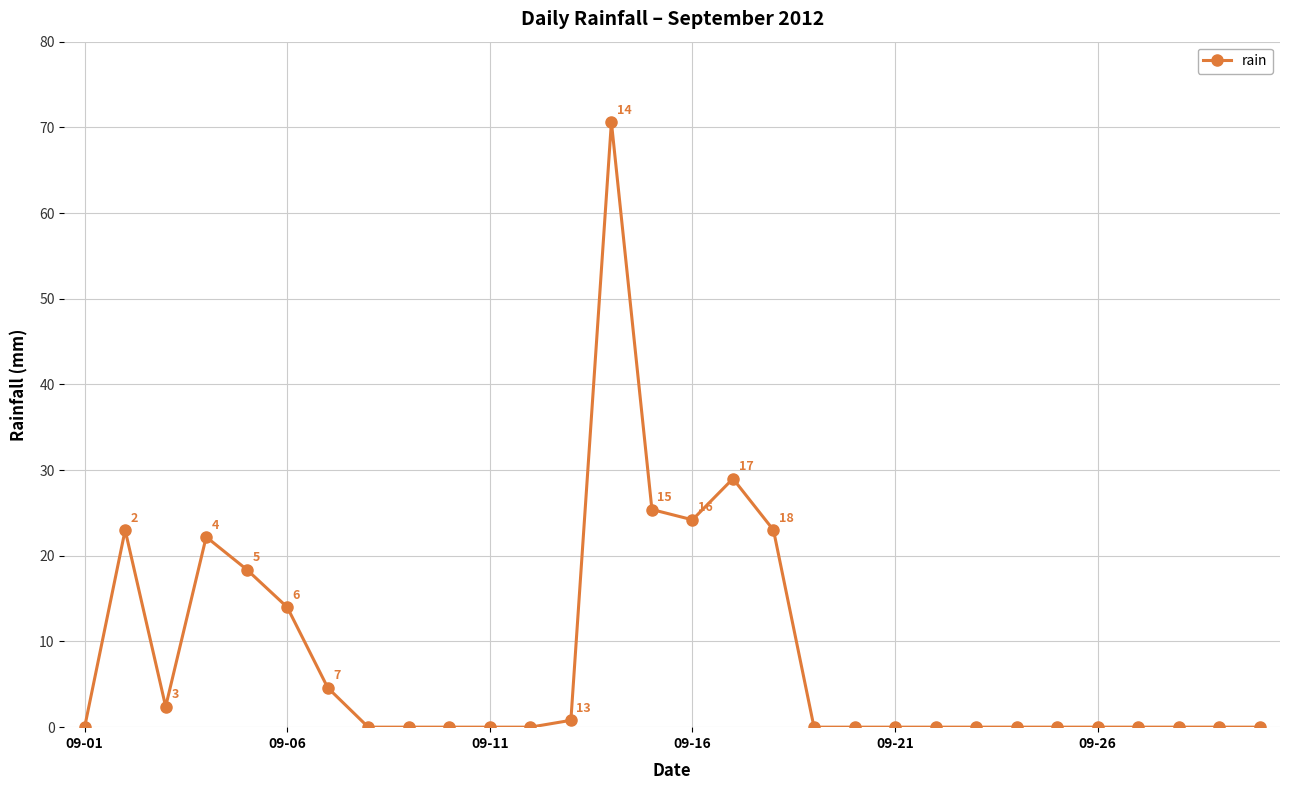

Reading right to left, transcribe all the data shown in this chart.

0.0	0.0	0.0	0.0	0.0	0.0	0.0	0.0	0.0	0.0	0.0	0.0	23.0	29.0	24.2	25.4	70.6	0.8	0.0	0.0	0.0	0.0	0.0	4.6	14.0	18.4	22.2	2.4	23.0	0.0